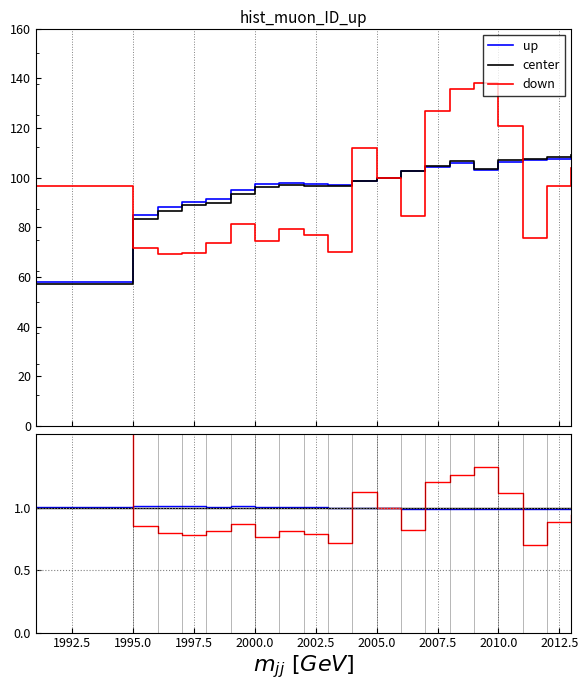

Between 1990.0 and 1992.5, which is larger?

1992.5